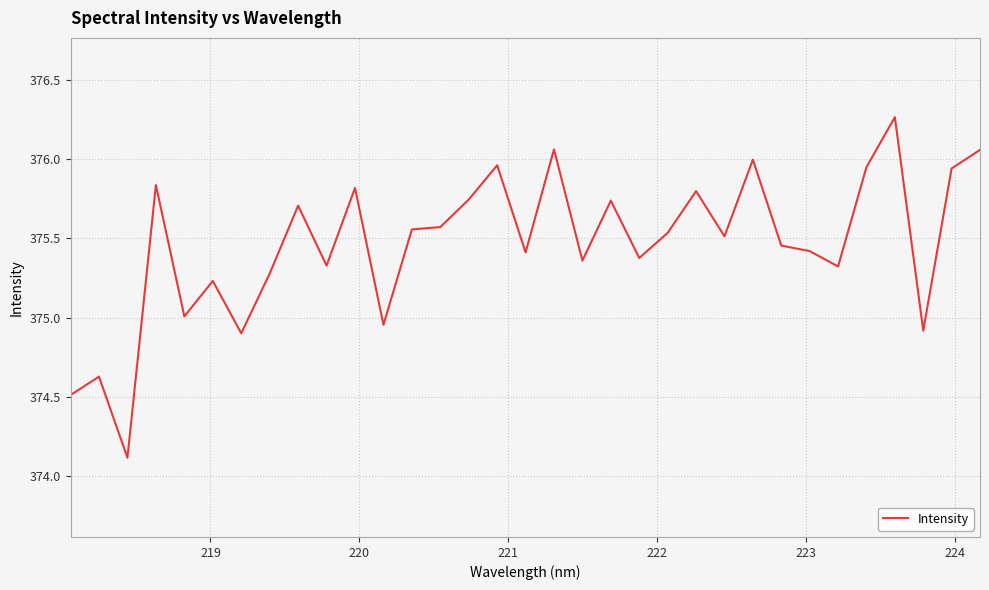

What is the smallest value displayed?

374.1